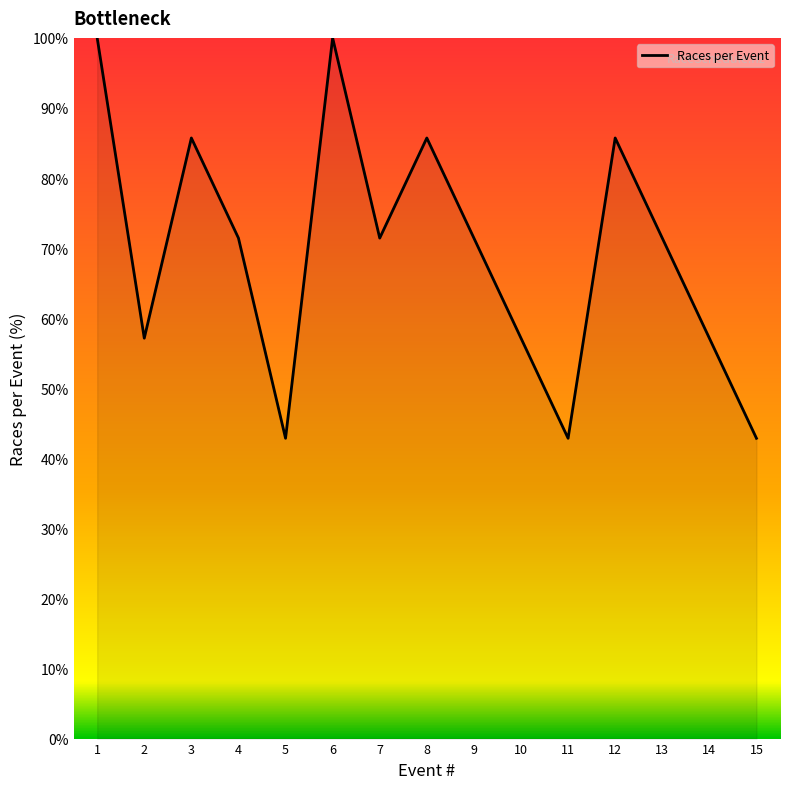

How many interior local peaks (higher than both neighbors) does the data have?

4